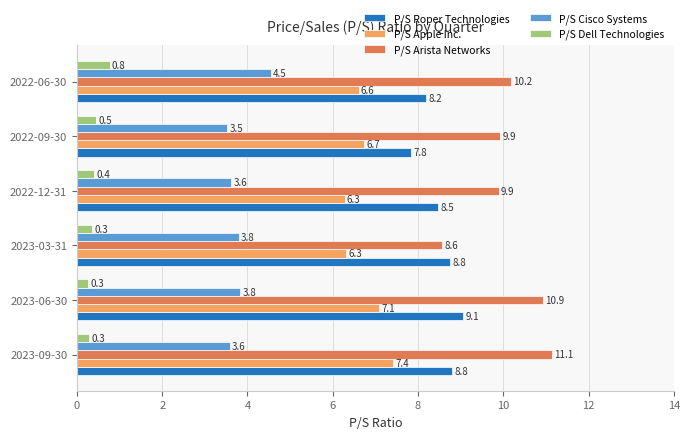

The value of P/S Arista Networks at 2022-09-30 is 9.9. True or false?

True